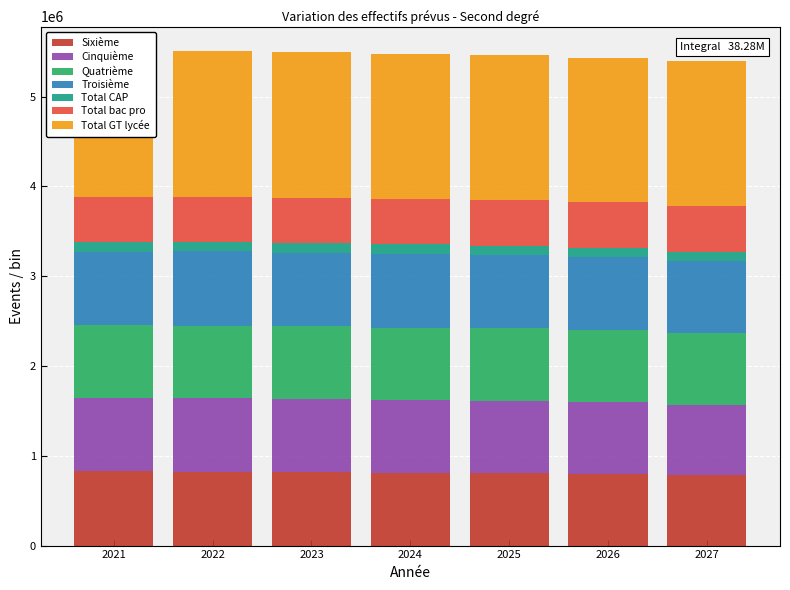

What is the sum of all Sixième values?

5650936